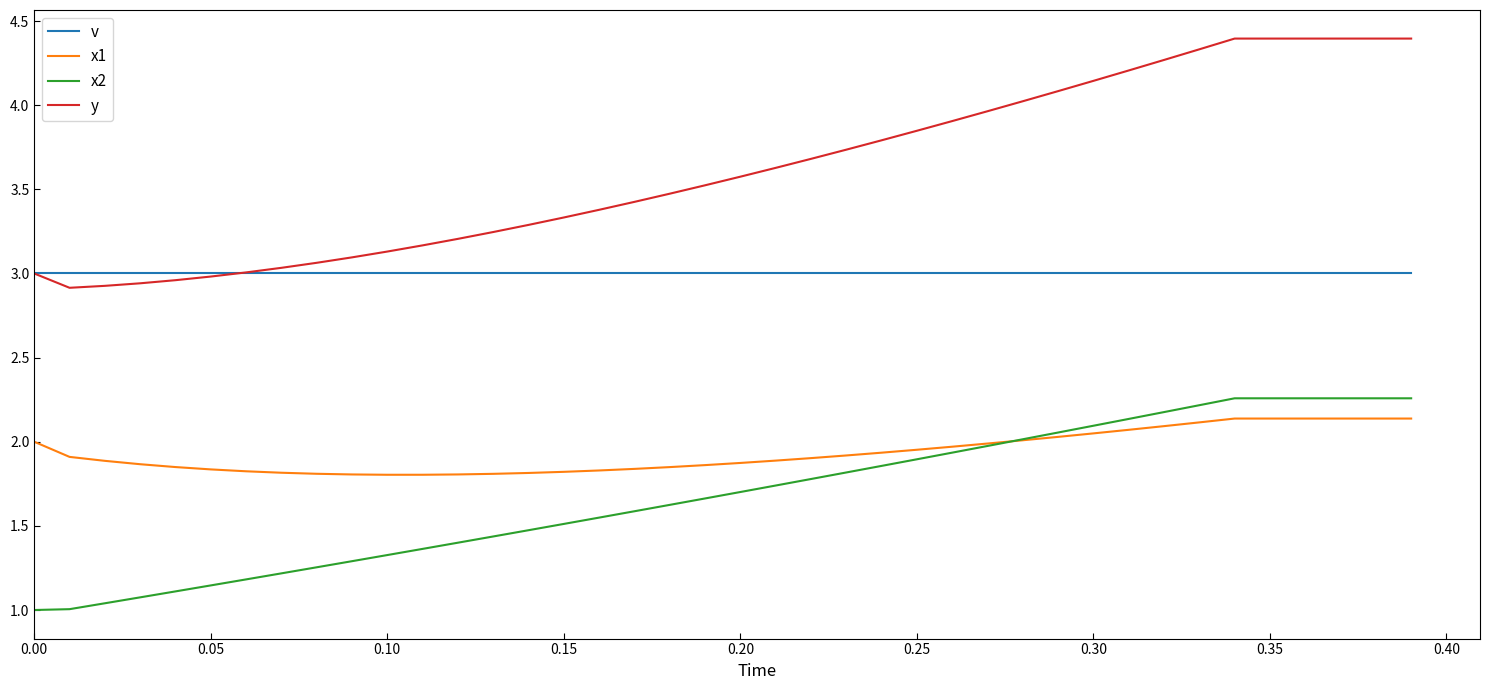

What are all the series names shown in the legend?

v, x1, x2, y